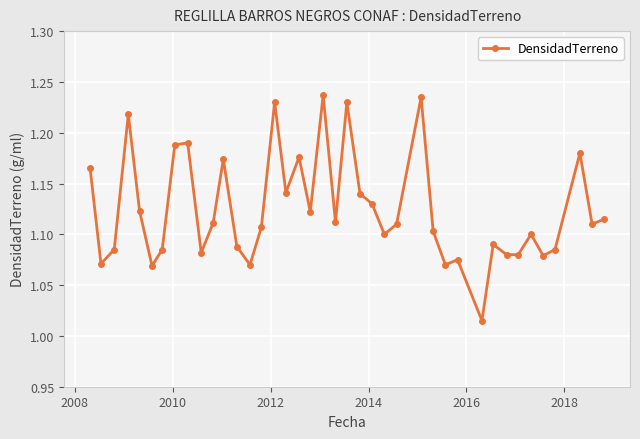

What is the sum of all values?

45.0